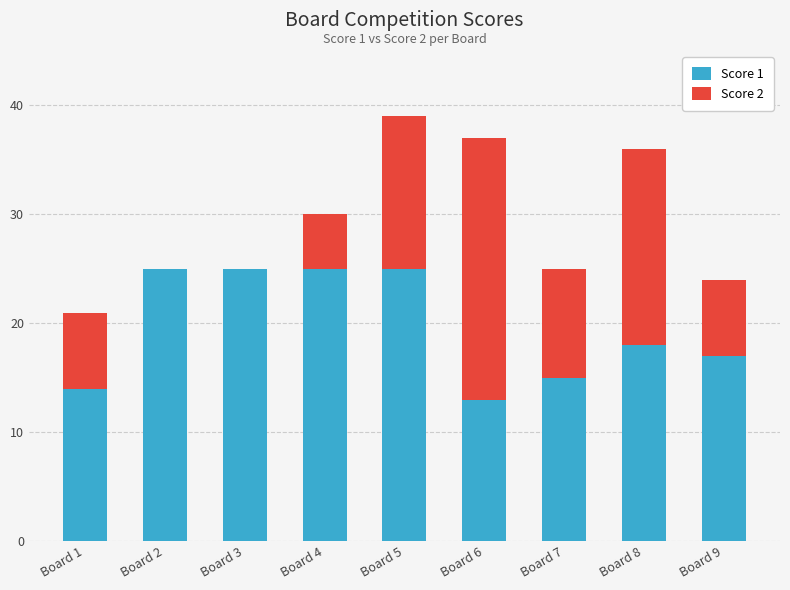

At which label is Score 1 closest to 19?

Board 8